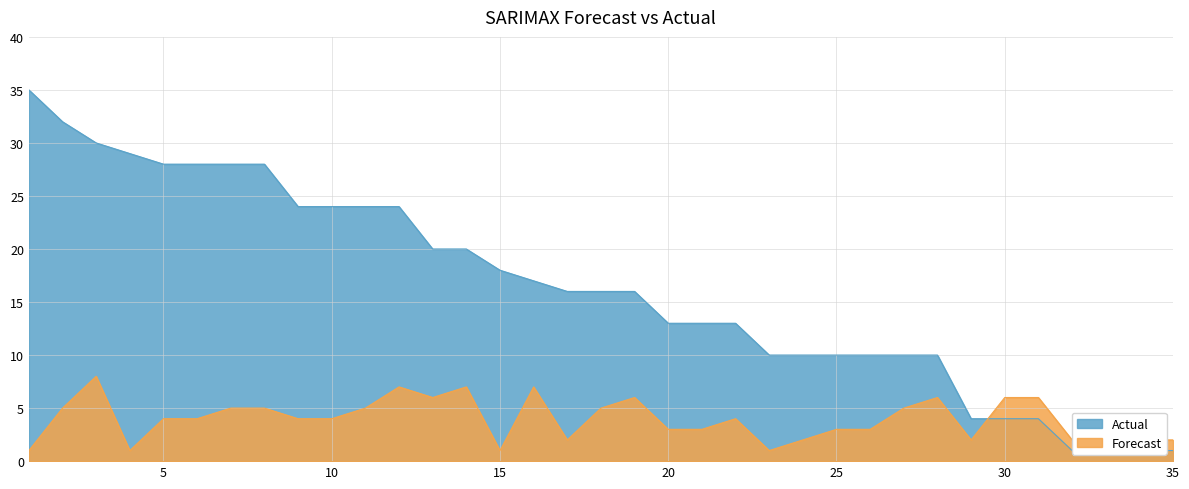

Is the value of Actual at 33 greater than the value of Forecast at 30?

No